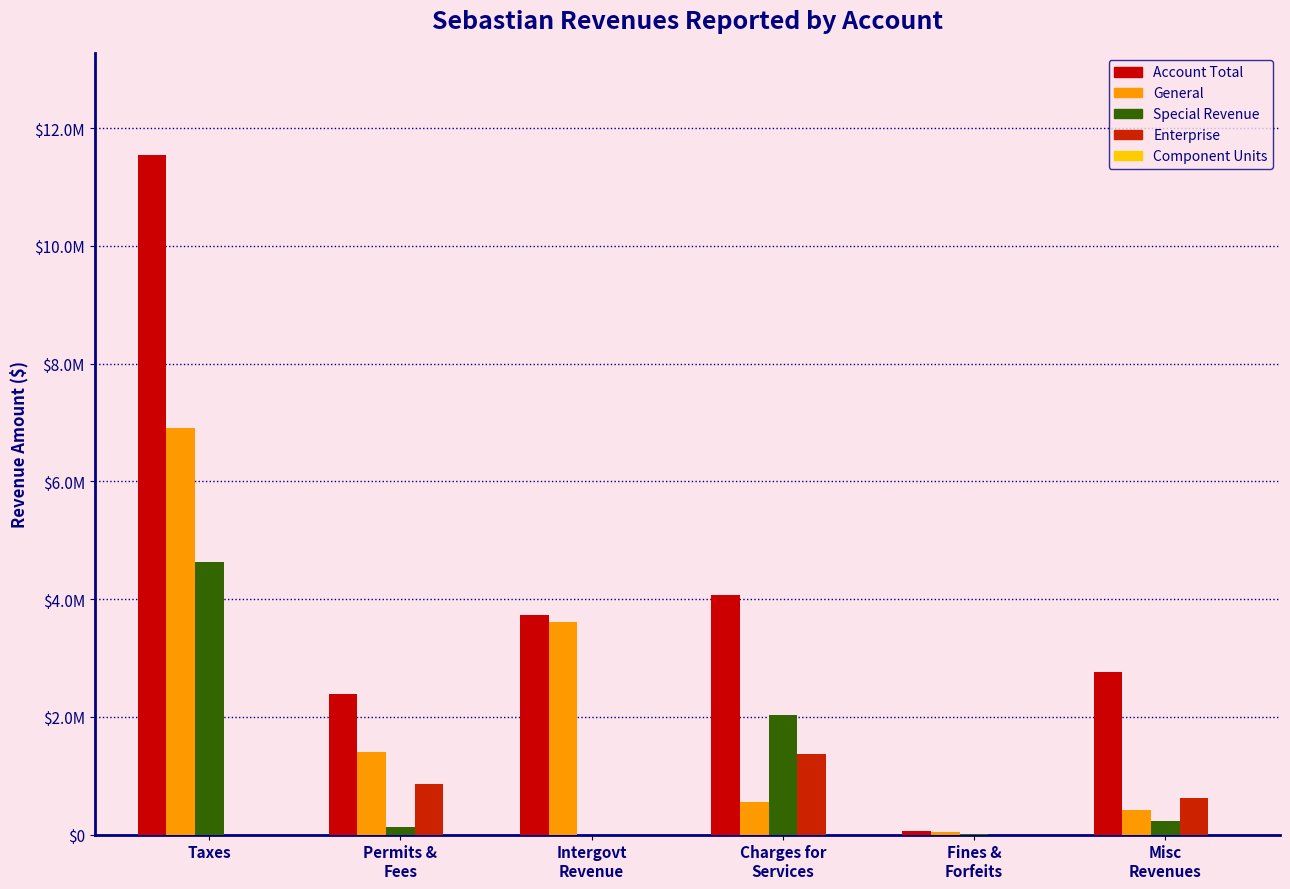

Does the chart contain stacked bars?

No